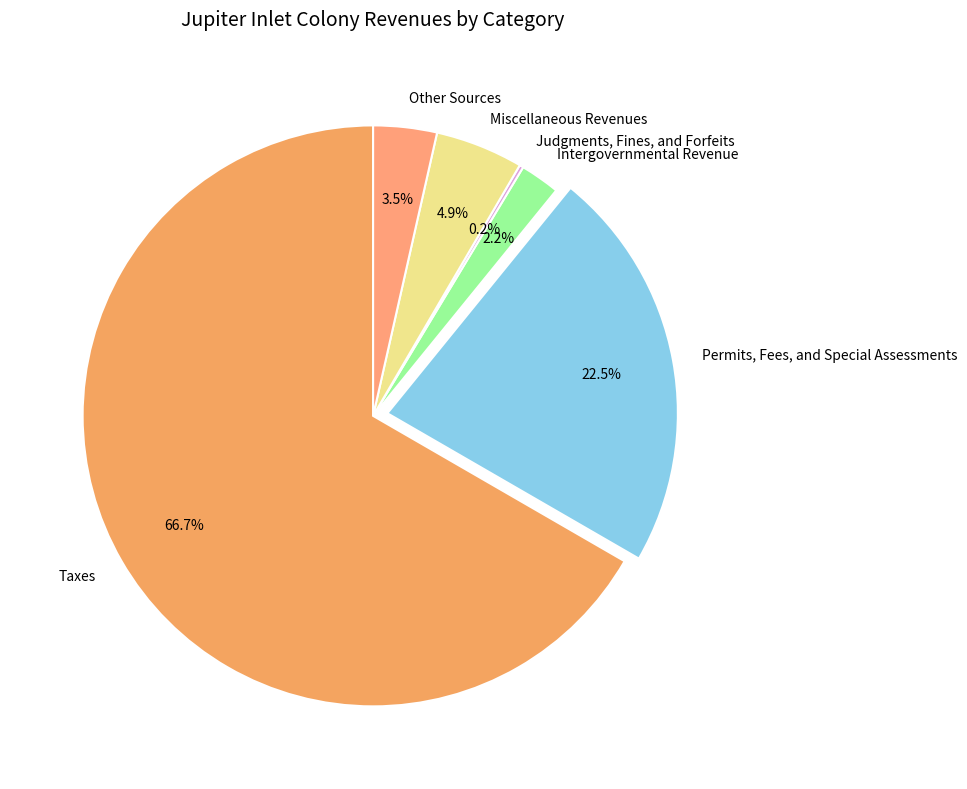

To the nearest percent, what is the difference between the Miscellaneous Revenues and Permits, Fees, and Special Assessments slice percentages?

18%